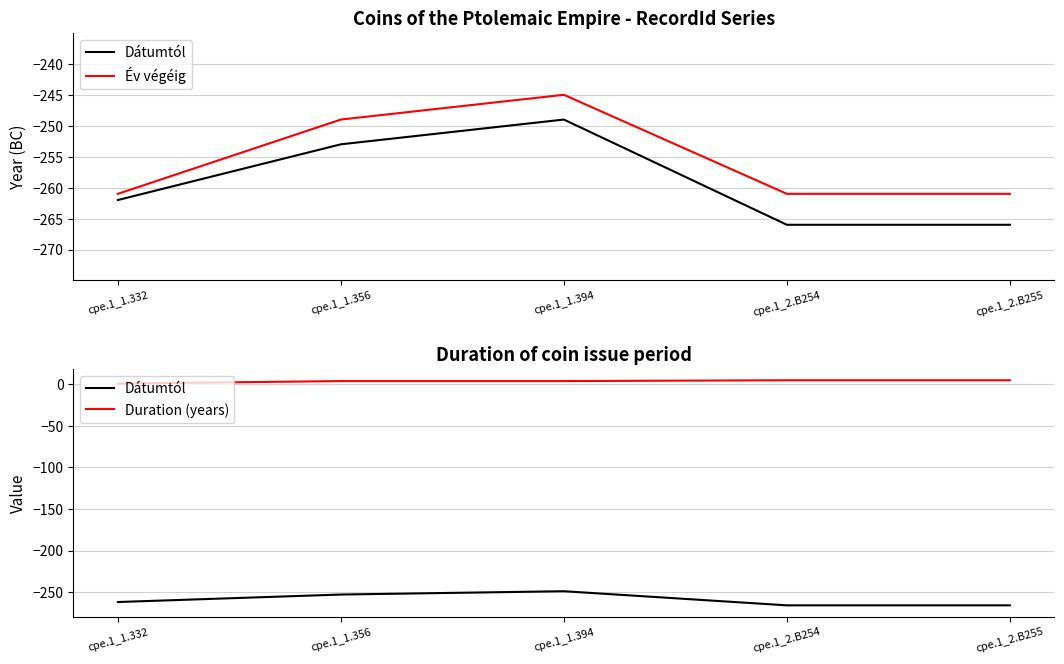

Count the number of categories in the chart.

5